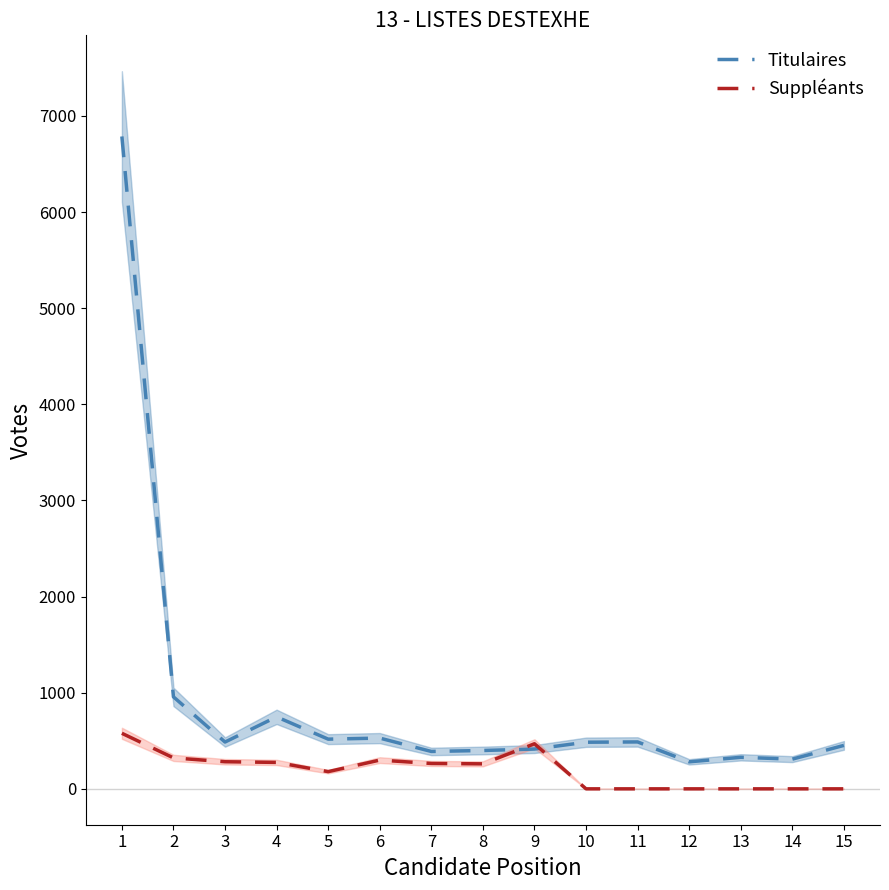

Between which two adjacent categories do Titulaires and Suppléants first intersect?

8 and 9